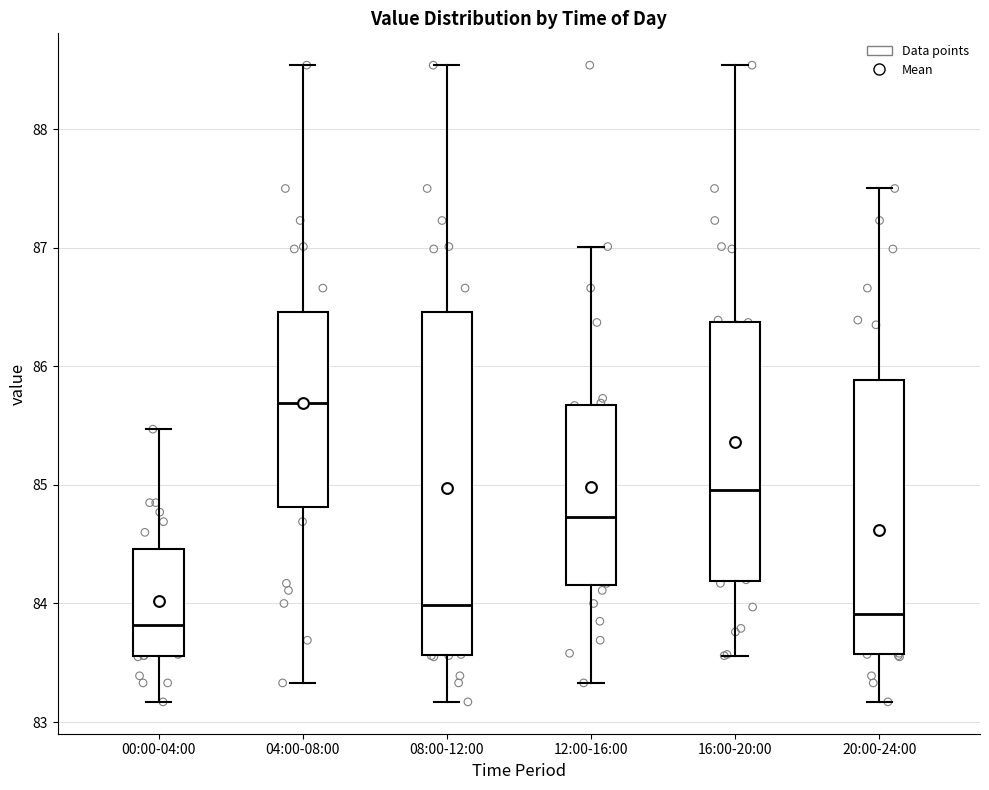

Reading left to right, transcribe this box plot: for each box, give where its median line is, the range the box spans, and where its two whiskers end, as read against the y-axis. The values are not printed on the chart, so give them approximately, as read against the axis.

00:00-04:00: median 83.8, box 83.6 to 84.5, whiskers 83.2 to 85.5
04:00-08:00: median 85.7, box 84.8 to 86.5, whiskers 83.3 to 88.5
08:00-12:00: median 84.0, box 83.6 to 86.5, whiskers 83.2 to 88.5
12:00-16:00: median 84.7, box 84.2 to 85.7, whiskers 83.3 to 87.0
16:00-20:00: median 85.0, box 84.2 to 86.4, whiskers 83.6 to 88.5
20:00-24:00: median 83.9, box 83.6 to 85.9, whiskers 83.2 to 87.5